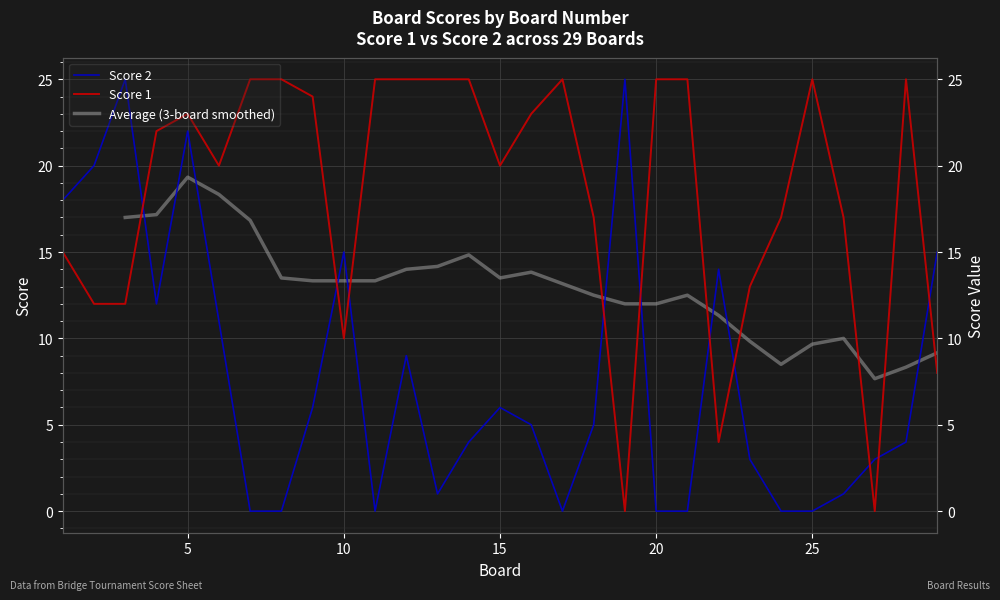

Read the Score 1 value at 11.

25